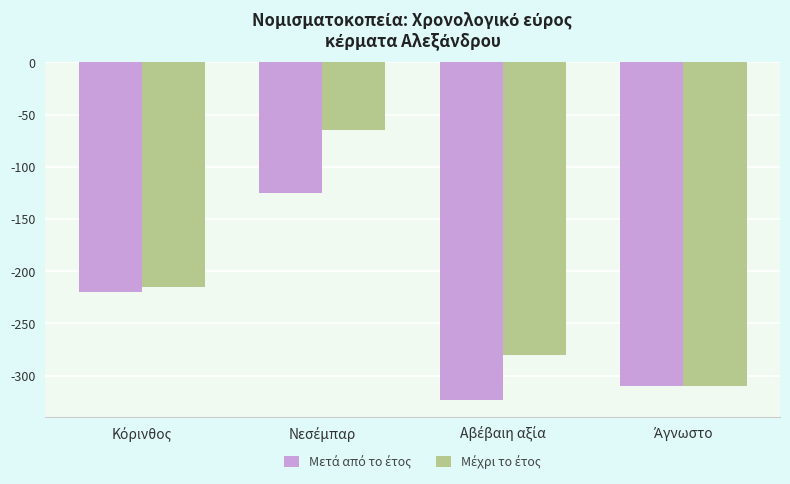

How many bars are there in each group?

2